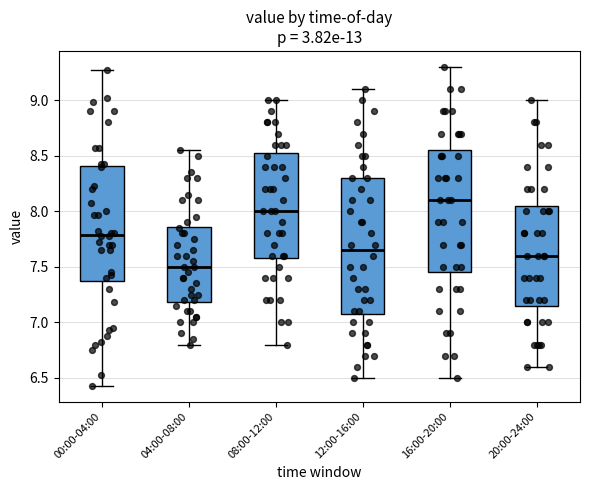

Reading left to right, read every box against the y-axis: the position of its median line, the range the box covers, and the ends of its whiskers. The values are not printed on the chart, so give them approximately, as read against the axis.

00:00-04:00: median 7.80, box 7.40 to 8.40, whiskers 6.45 to 9.25
04:00-08:00: median 7.50, box 7.20 to 7.85, whiskers 6.80 to 8.55
08:00-12:00: median 8.00, box 7.60 to 8.55, whiskers 6.80 to 9.00
12:00-16:00: median 7.65, box 7.10 to 8.30, whiskers 6.50 to 9.10
16:00-20:00: median 8.10, box 7.45 to 8.55, whiskers 6.50 to 9.30
20:00-24:00: median 7.60, box 7.15 to 8.05, whiskers 6.60 to 9.00